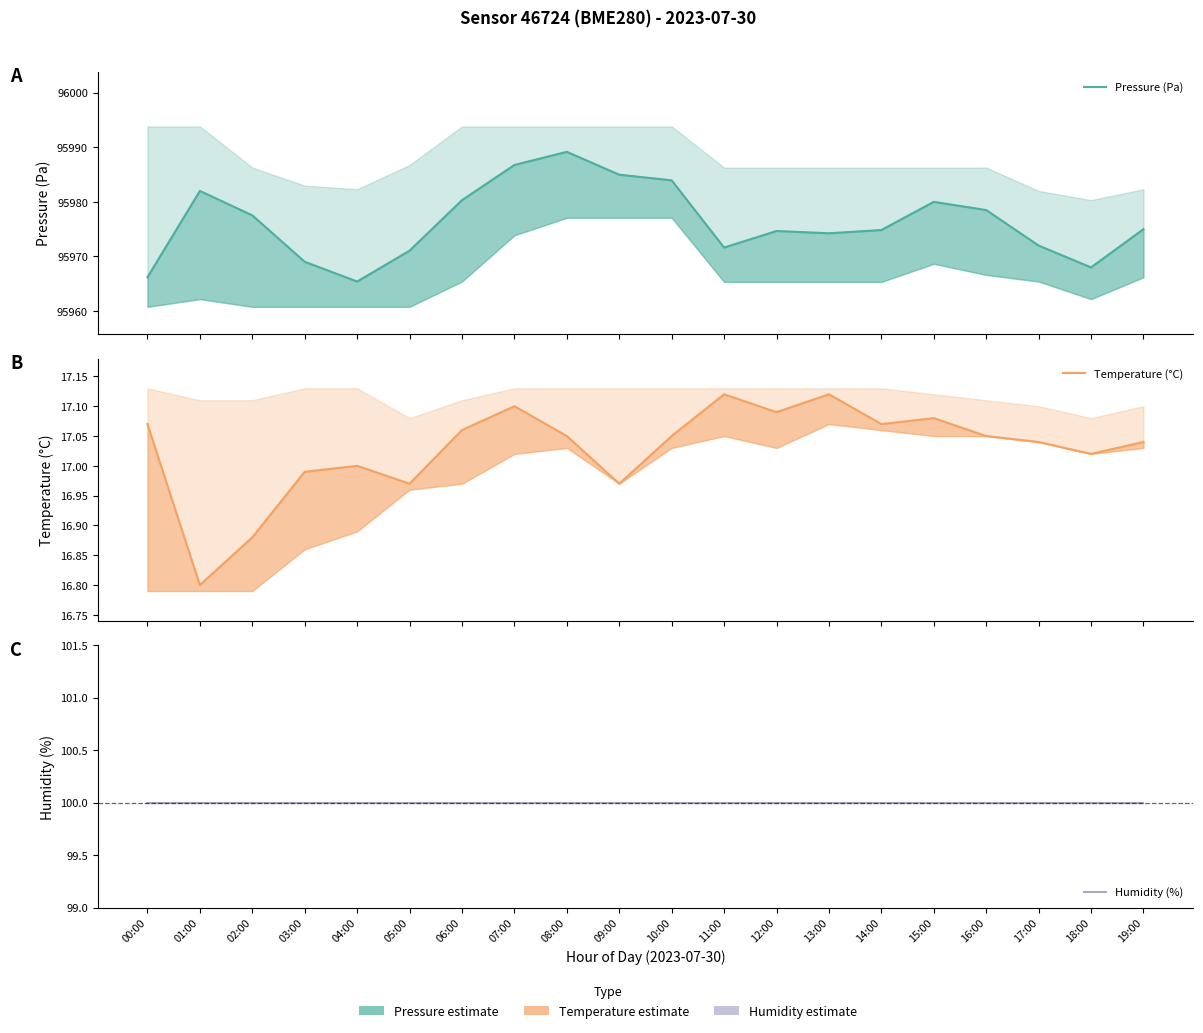

True or false: Temperature (°C) and Humidity (%) intersect in this chart.

False